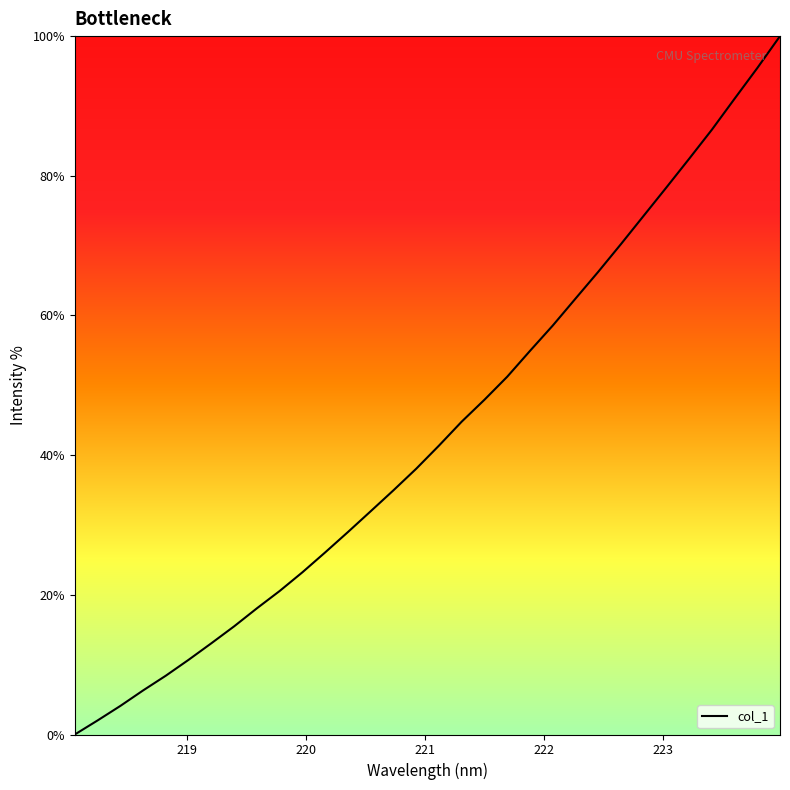

What is the greatest value displayed?

100.0